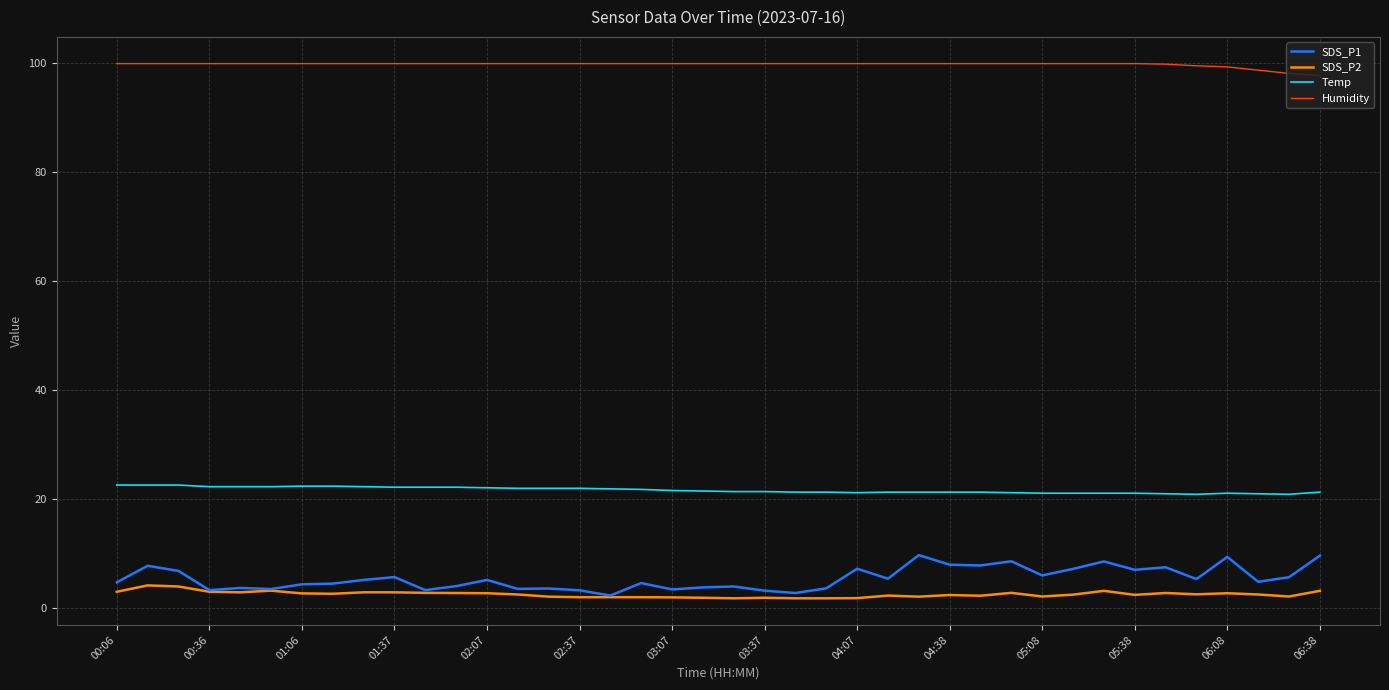

Which series has the largest total across all categories?

Humidity